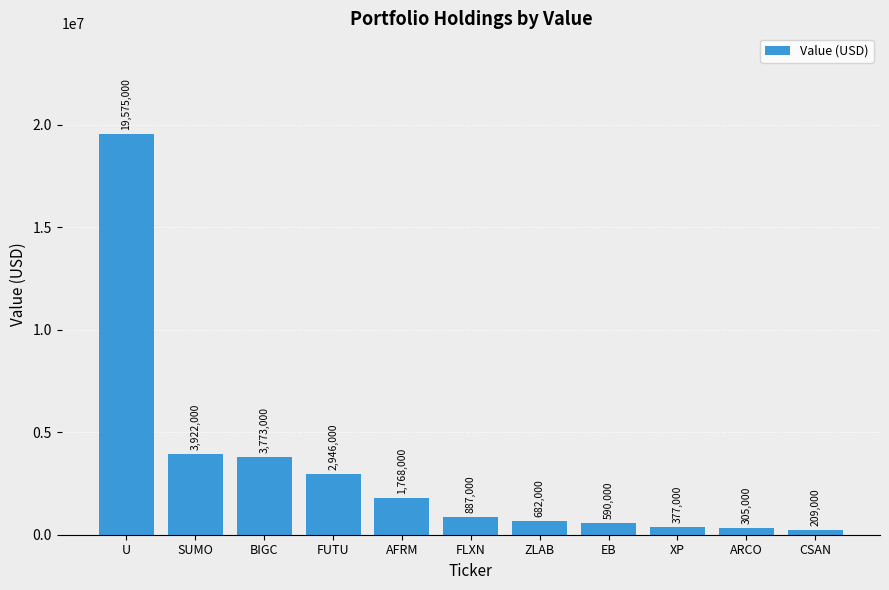

Does the chart contain any negative values?

No